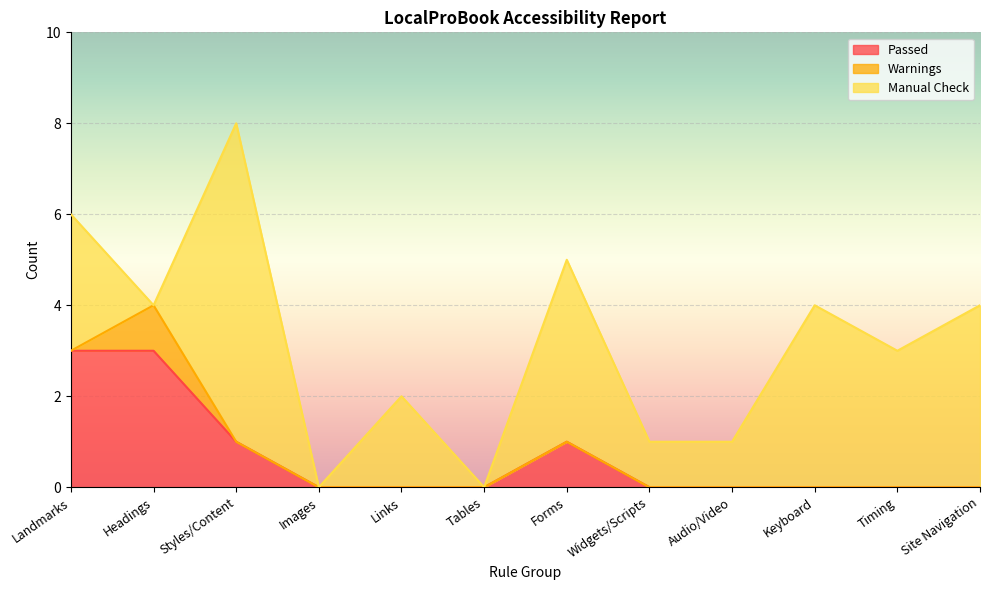

At which label does Manual Check first exceed 3?

Styles/Content